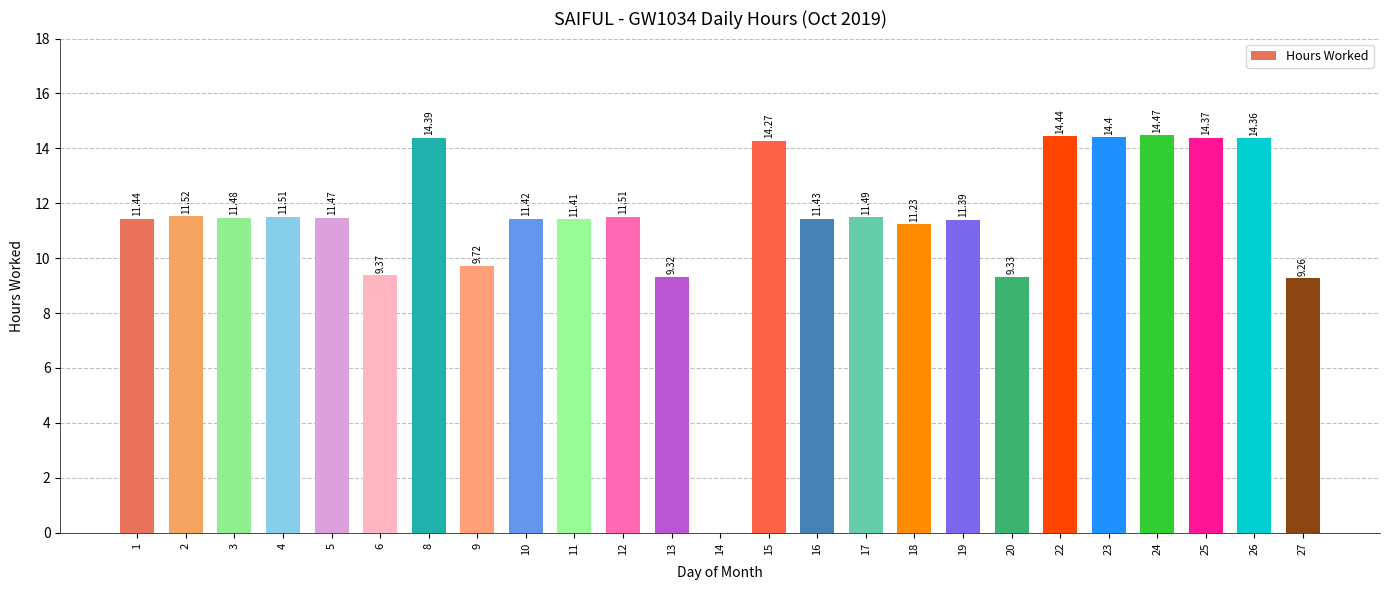

Between 24 and 19, which is larger?

24